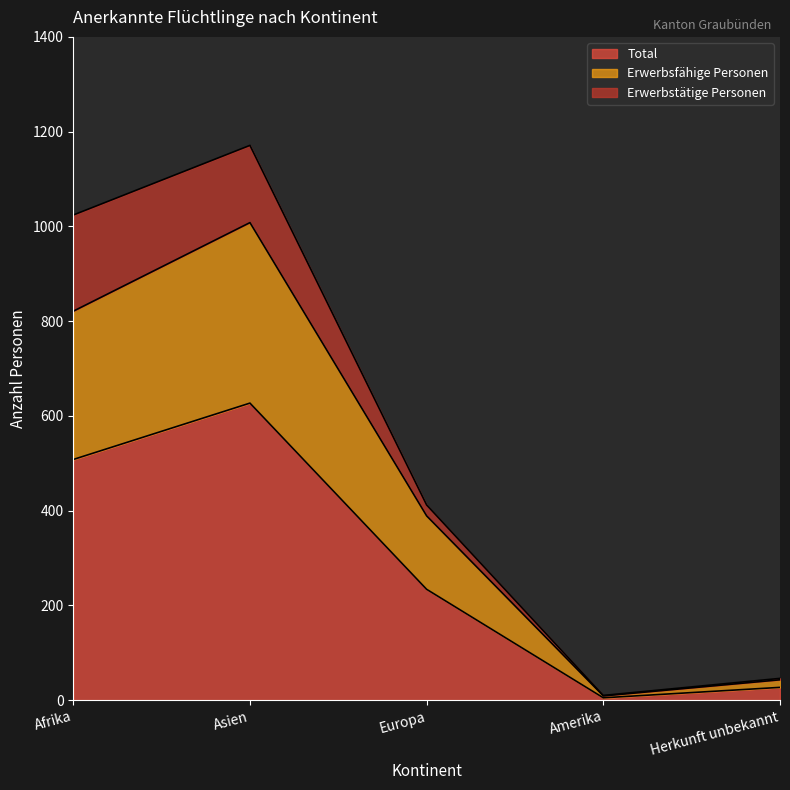

What is the value of the Erwerbsfähige Personen point at the 4th from the left?

9